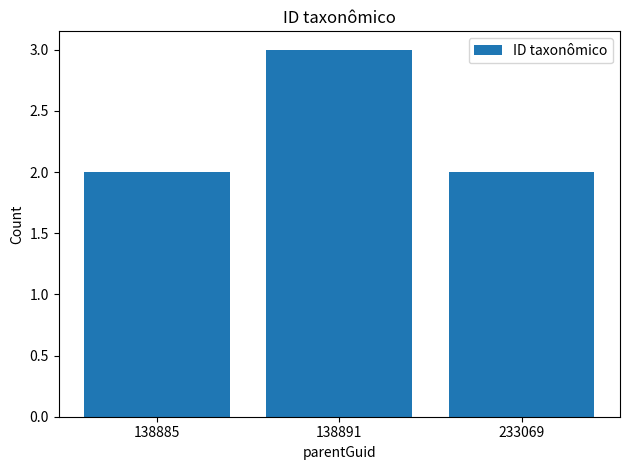

At which category does the chart reach its peak across all series?

138891